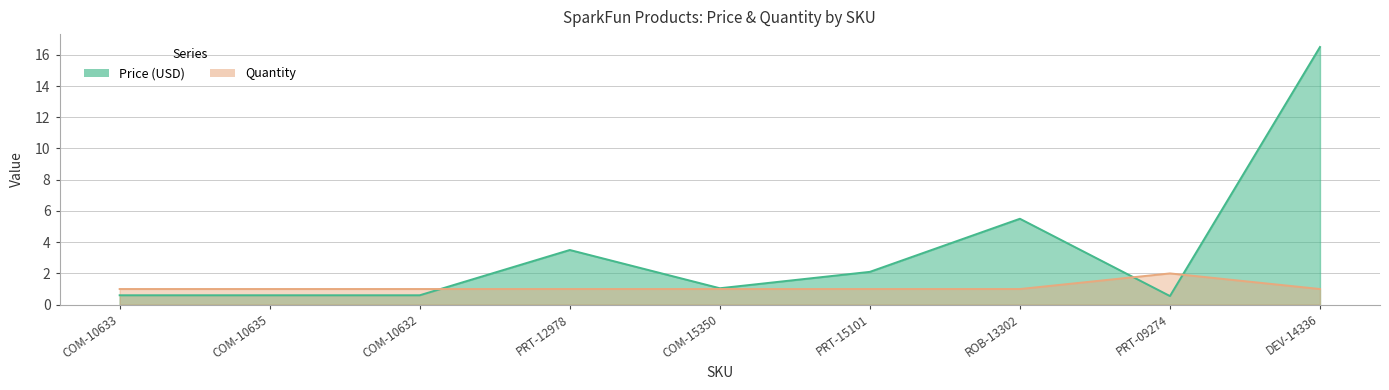

How many intersections are there between Quantity and Price (USD)?

3